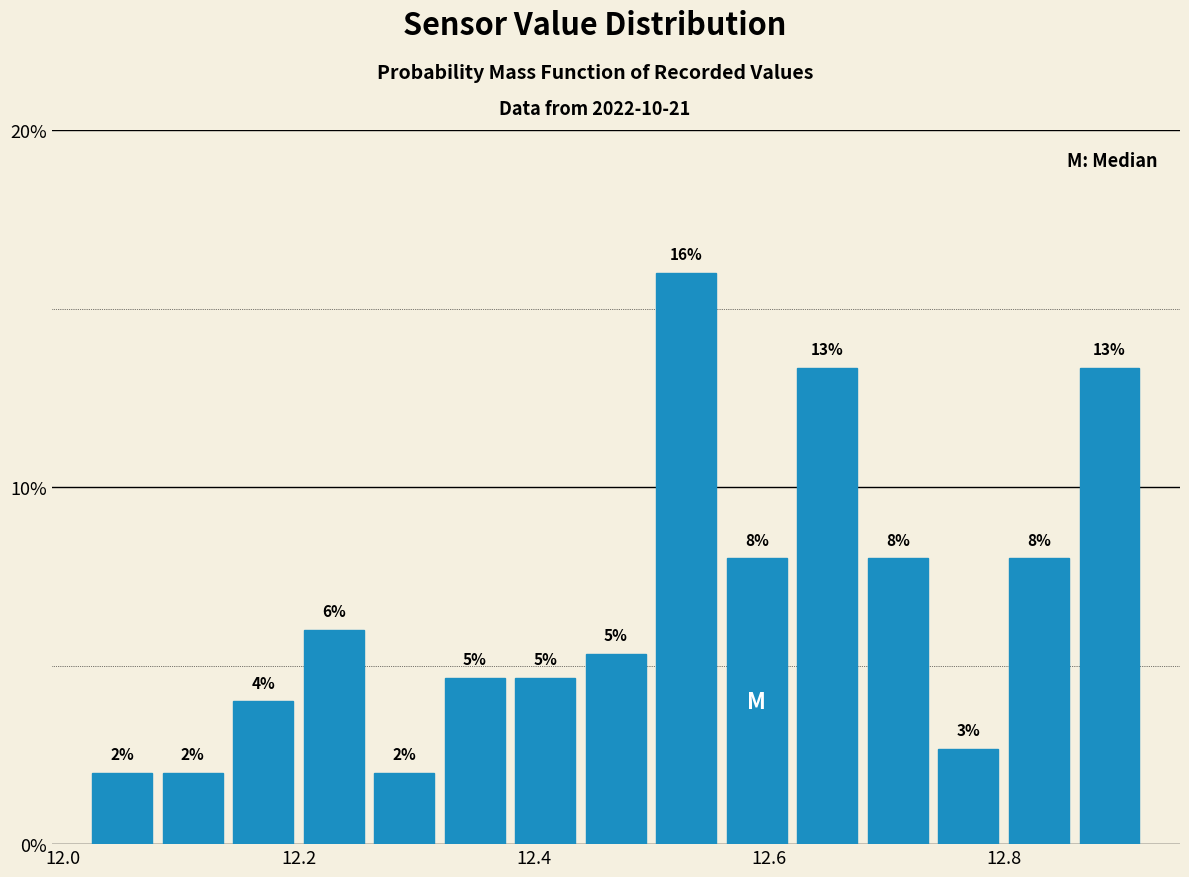

Read against the x-axis, roughly where is the centre of the tallest bar?

12.54